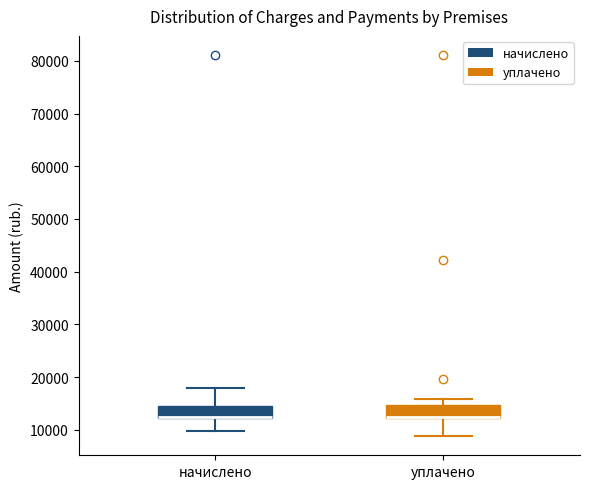

Where does the upper whisker of the box for уплачено end on the y-axis? The values are not printed on the chart, so give them approximately, as read against the axis.

16000